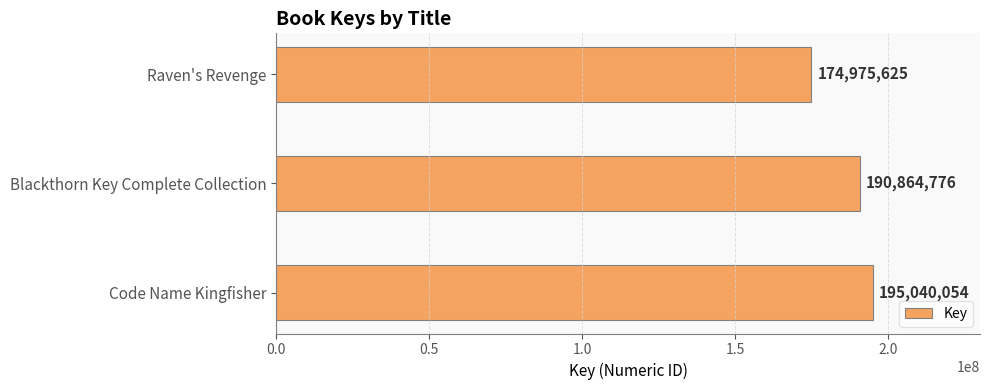

What is the average value?

186960152